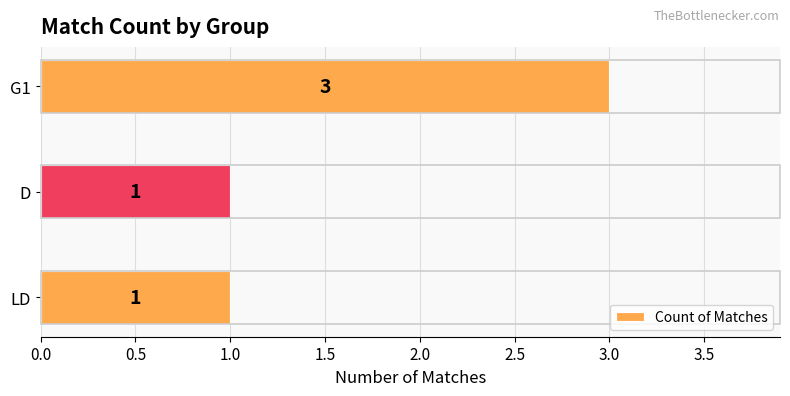

What is the maximum value shown in the chart?

3